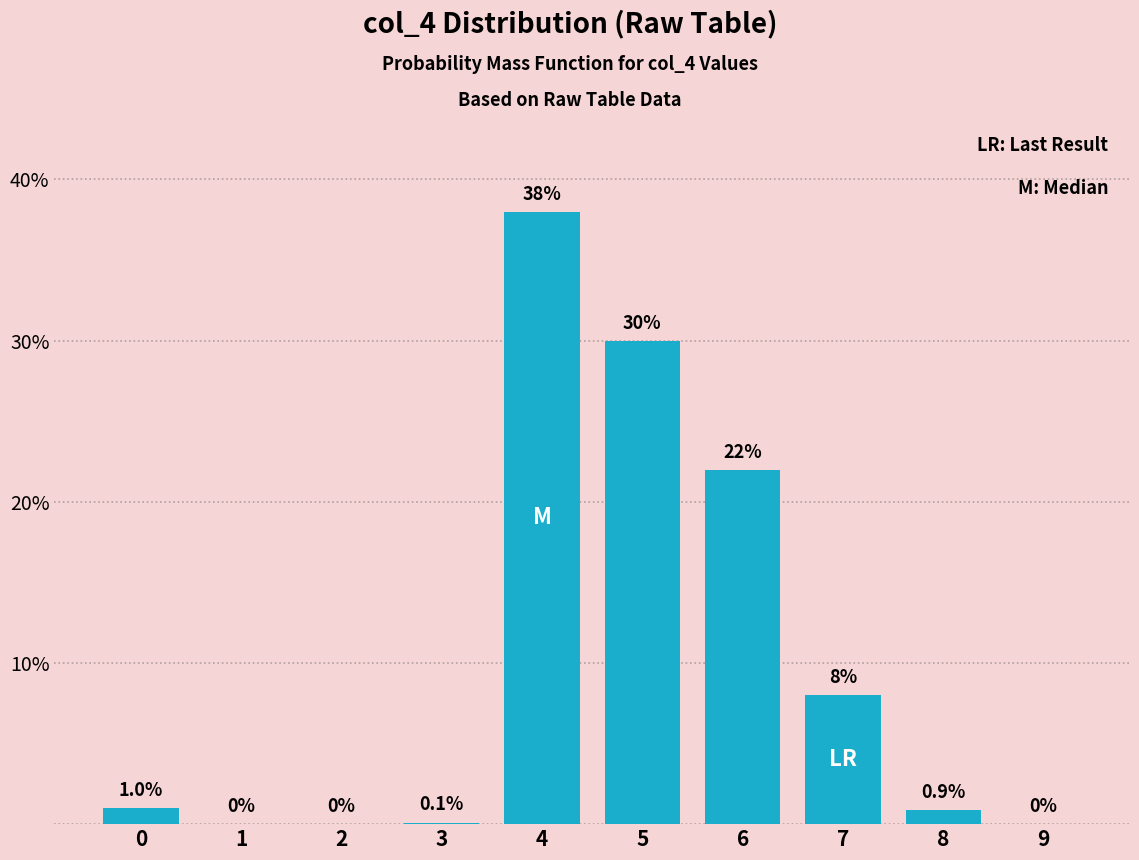

Reading left to right, list all the values displayed in this chart.

1.0	0.0	0.0	0.1	38.0	30.0	22.0	8.0	0.9	0.0